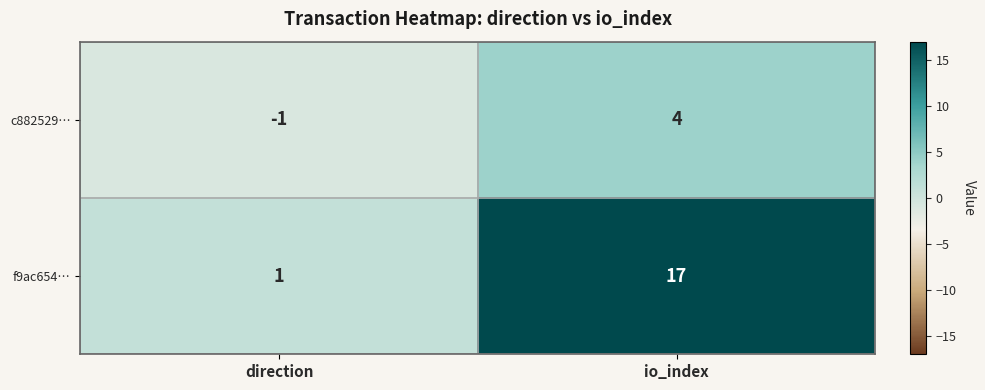

The f9ac654… series shows 2 at direction. True or false?

False